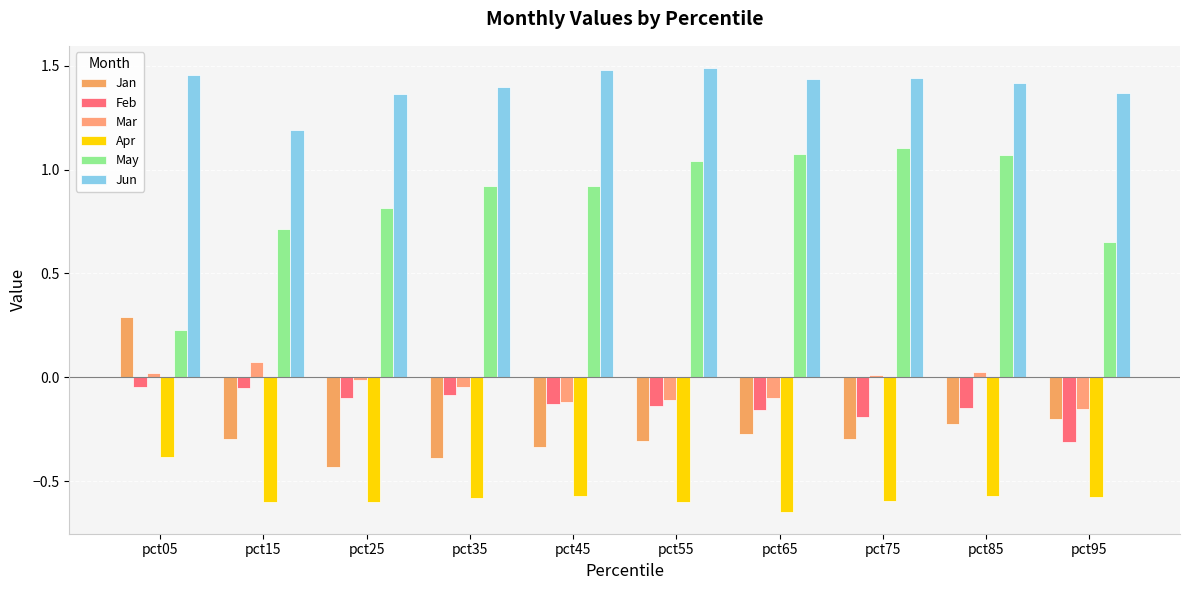

Is it true that Apr equals -1.0 at pct45?

False